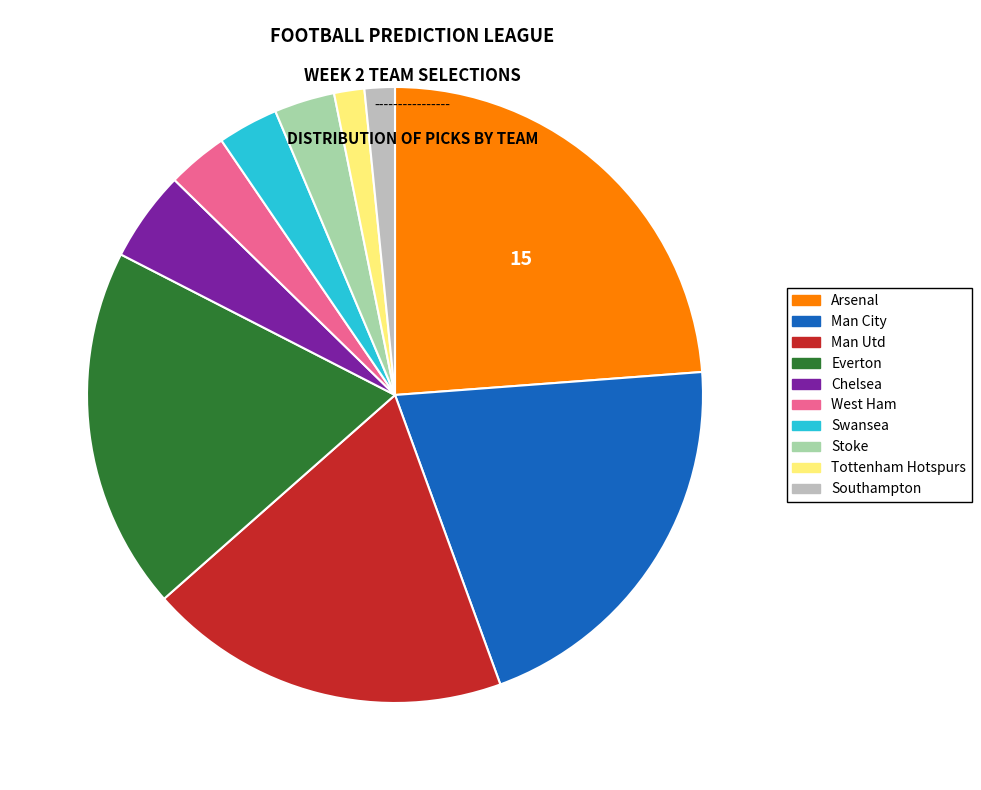

Is there a majority slice in this chart?

No